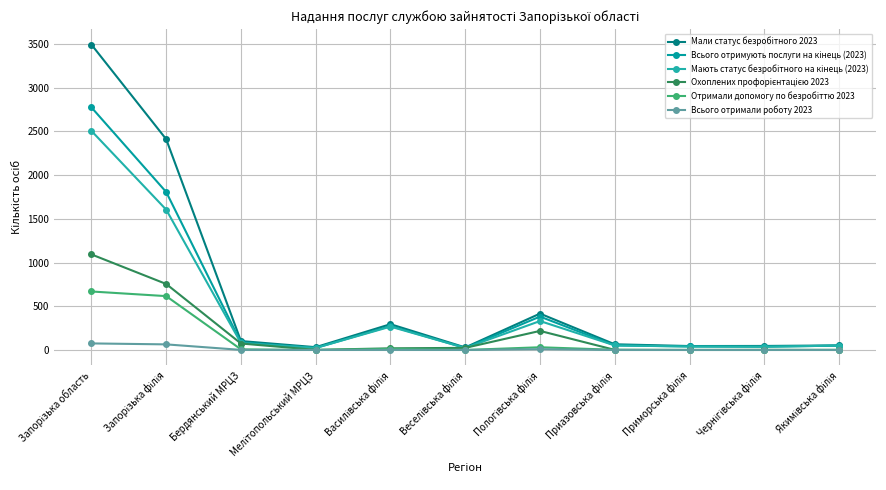

Is this an area chart (filled region under the line)?

No